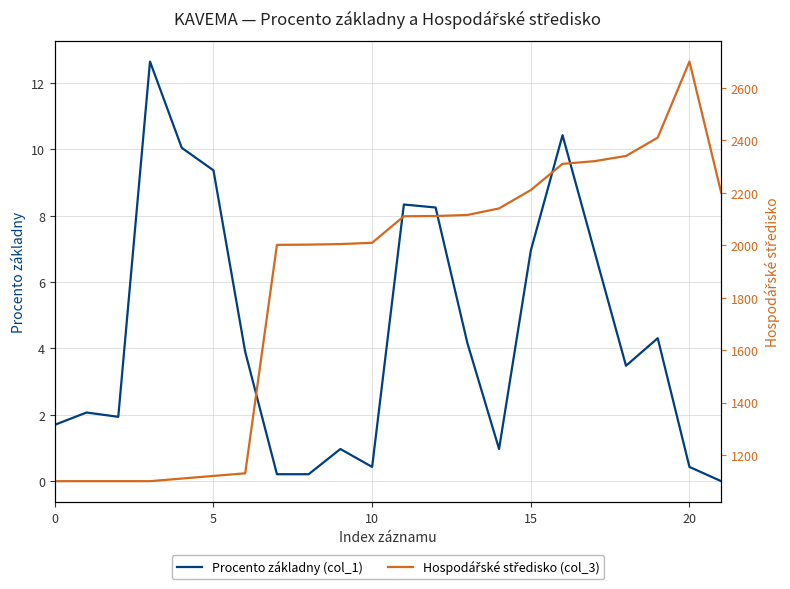

Where does the Hospodářské středisko (col_3) series first go above 2110?

12